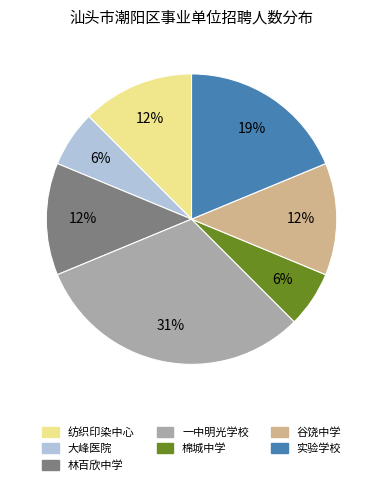

Is the sum of 棉城中学 and 大峰医院 greater than half?

No